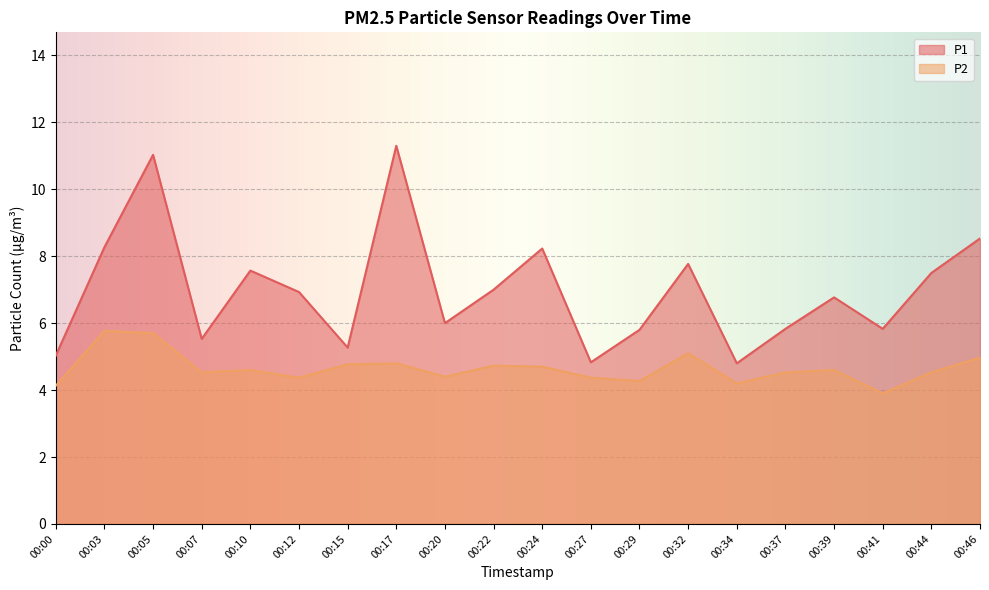

What is the sum of all P1 values?

139.8